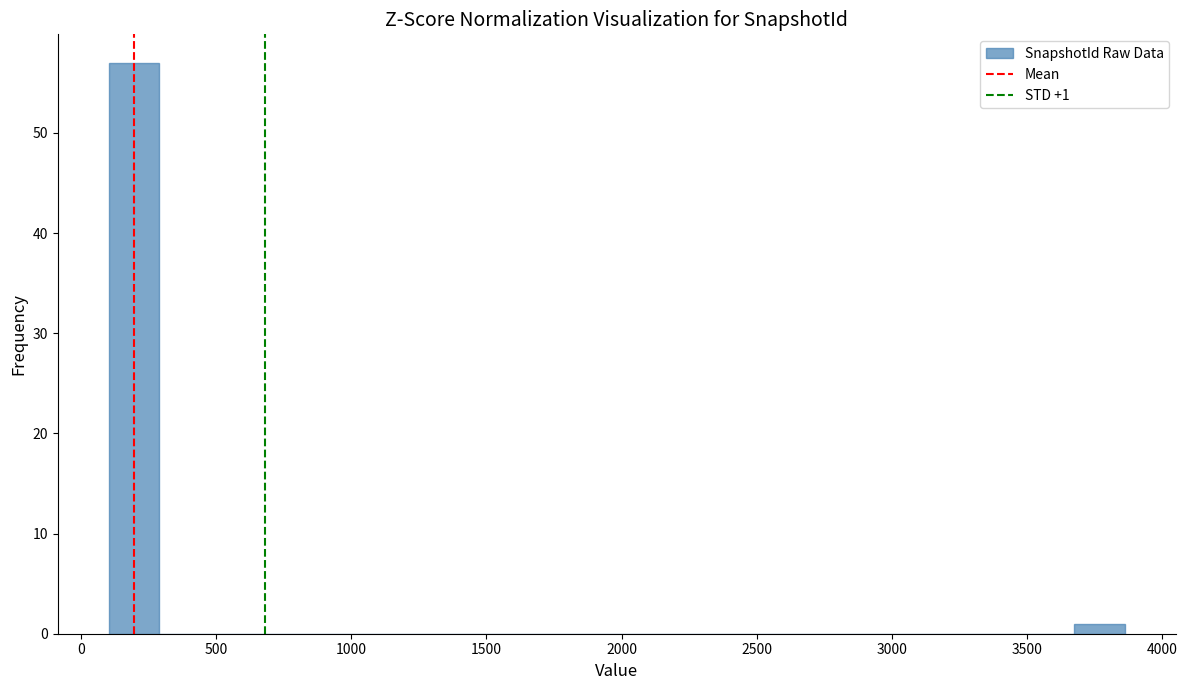

Around what value on the x-axis is the tallest bar? Give the approximate position of its centre, as read against the axis.

200